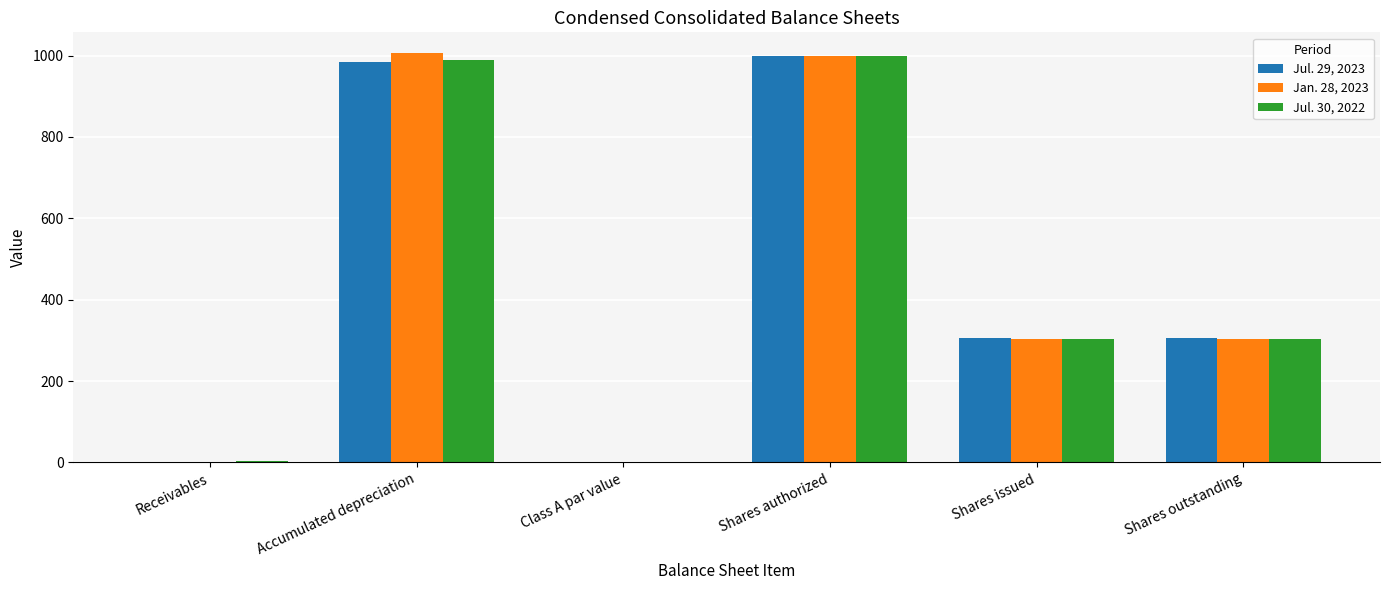

What is the sum of the Jan. 28, 2023 values at Accumulated depreciation and Shares issued?

1311.4